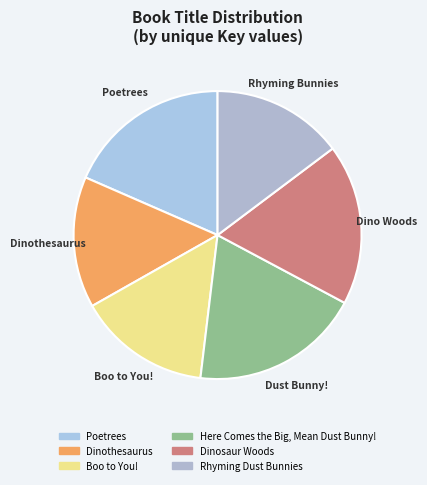

Is Rhyming Dust Bunnies the majority of the pie?

No